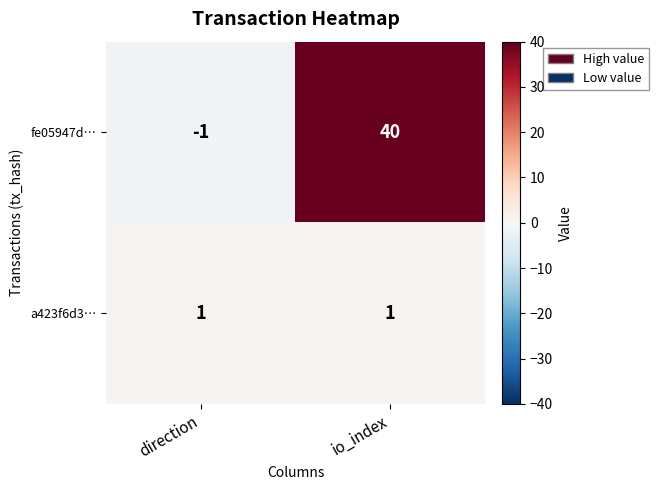

Reading right to left, list all the values displayed in this chart.

fe05947d…: 40	-1
a423f6d3…: 1	1